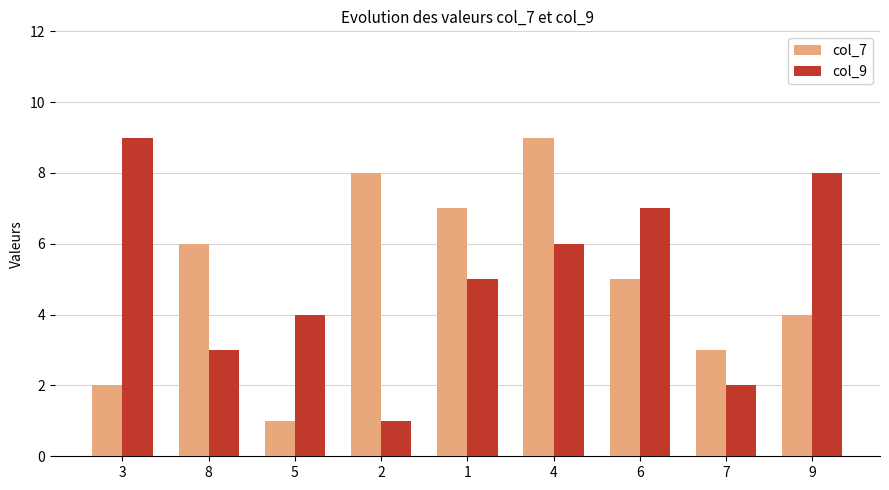

Between 3 and 6, which series saw the biggest shift?

col_7